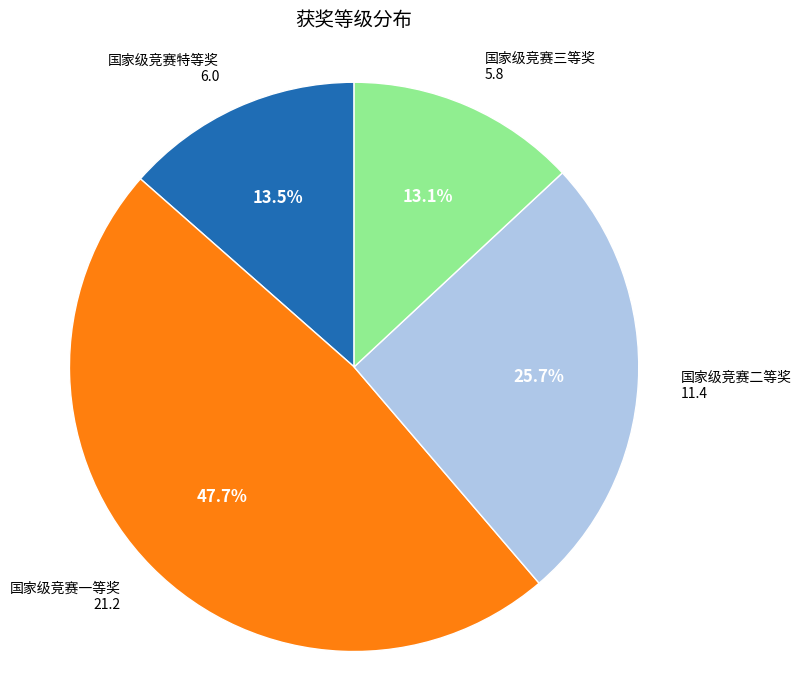

Does any single category account for the majority?

No